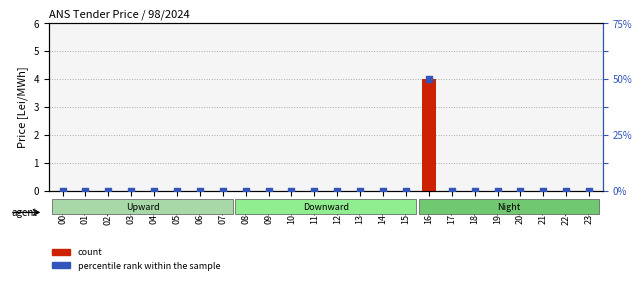

Which series has the widest spread of Y values?

count